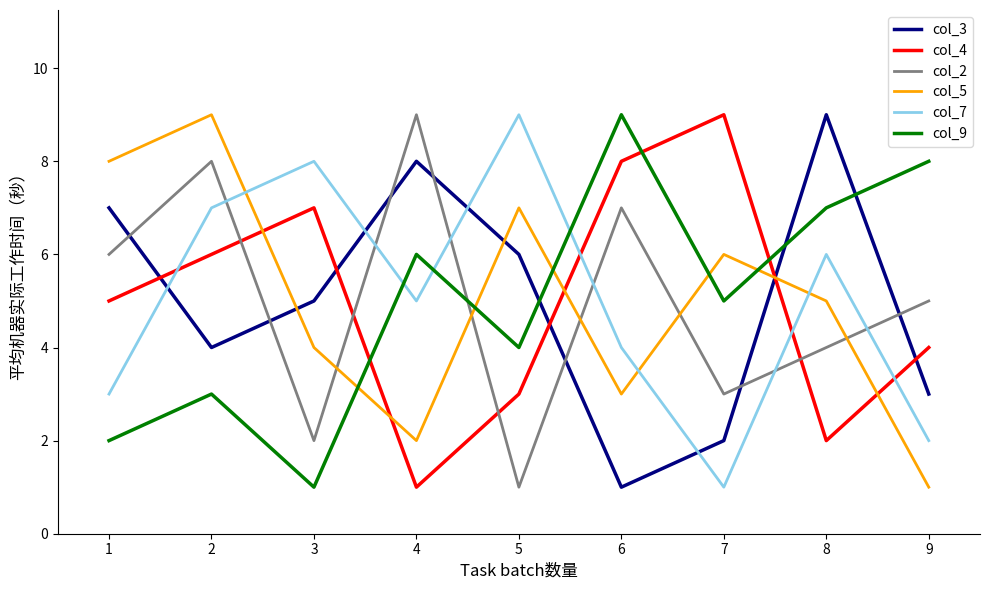

True or false: col_4 has more than 1 points higher than both neighbors.

True